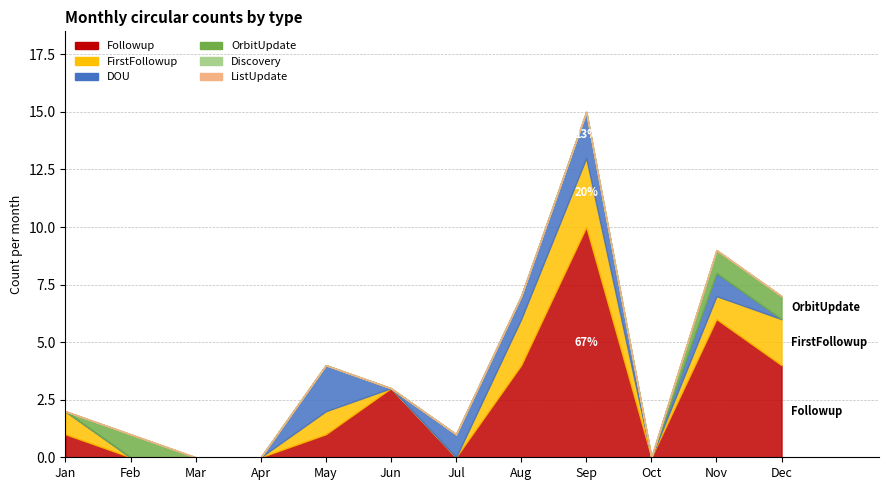

True or false: Discovery has more than 2 points higher than both neighbors.

False